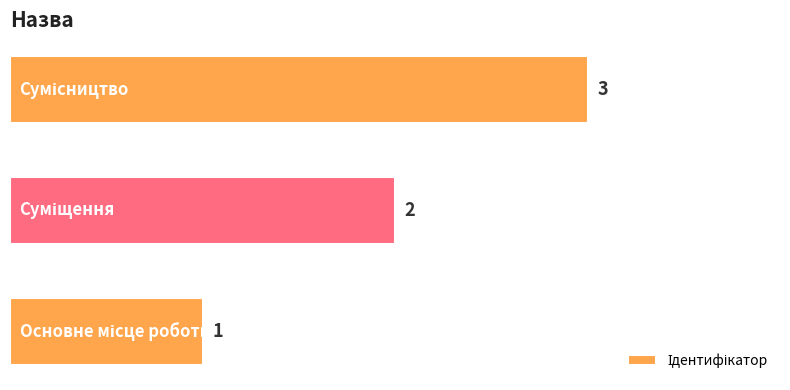

What is the sum of all values?

6